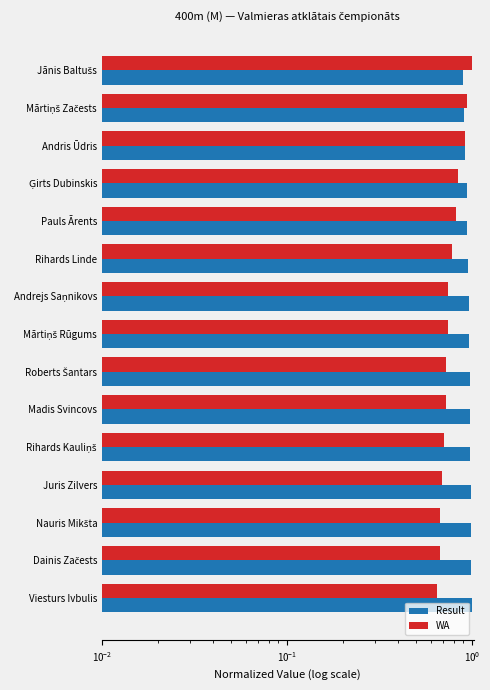

Which series has the largest range (max minus min)?

WA